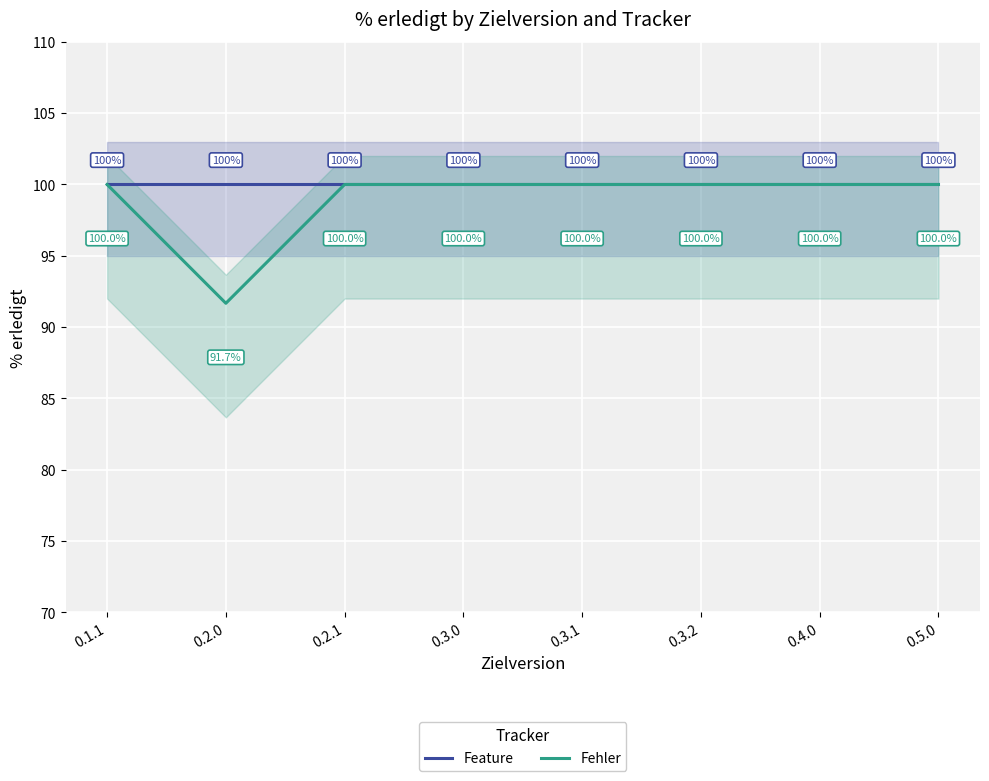

What is the label of the 4th point from the right?

0.3.1